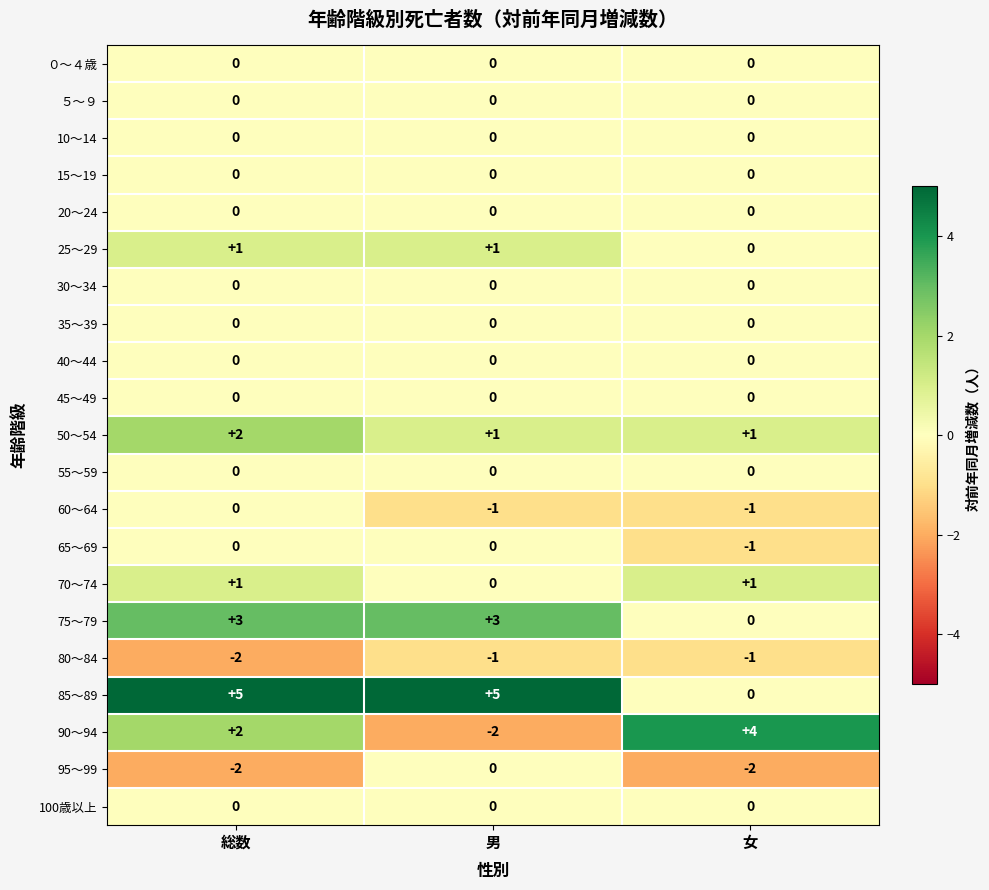

At how many categories does at least one series exceed 0?

3